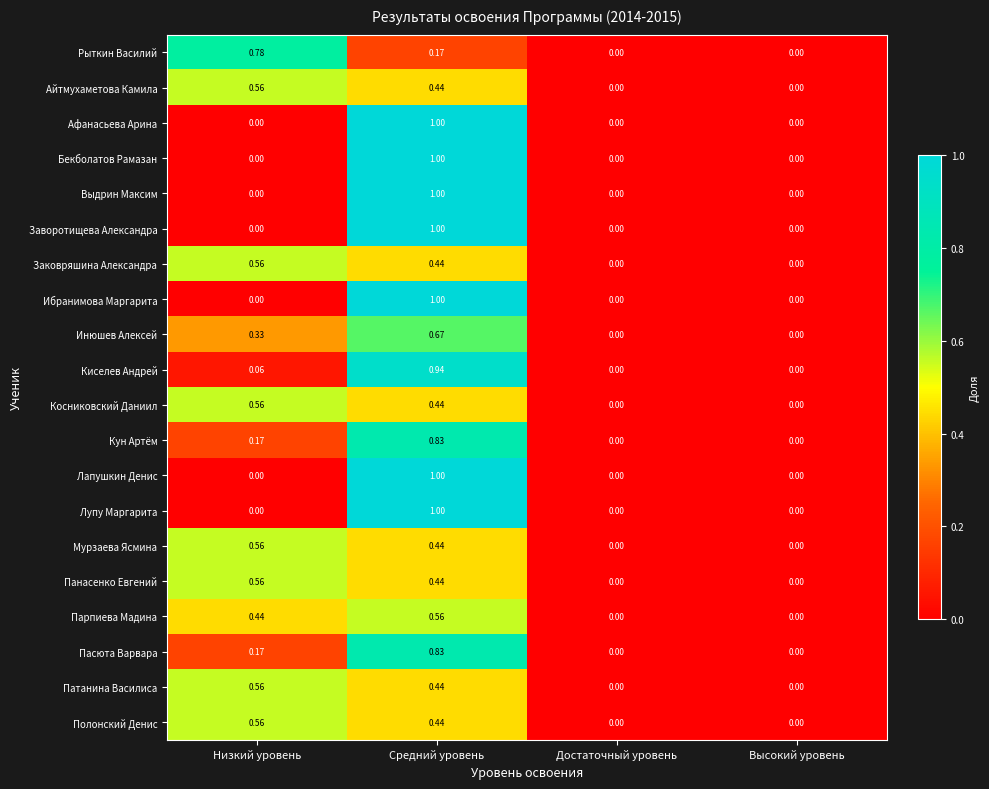

How many series are shown in this chart?

20